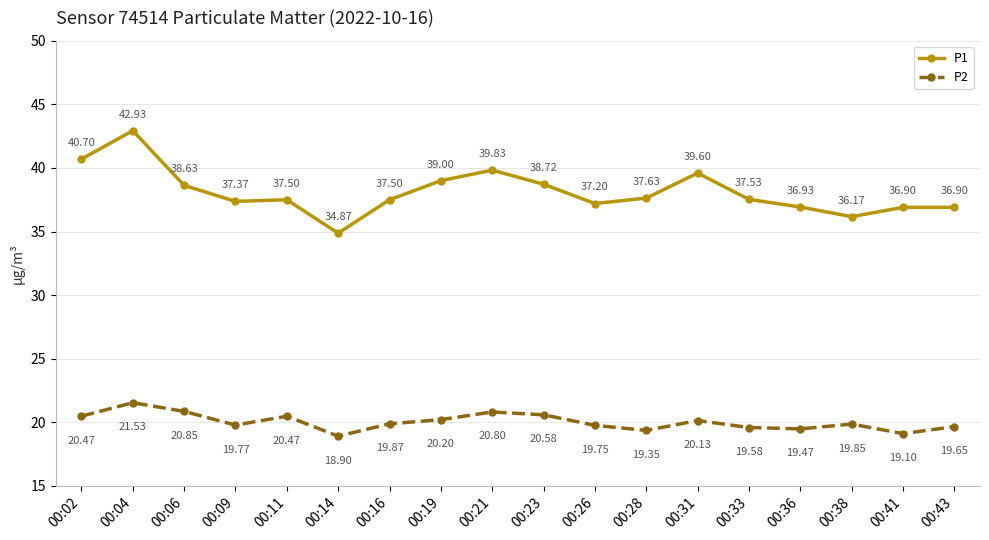

Is it true that P2 equals 20.9 at 00:06?

True